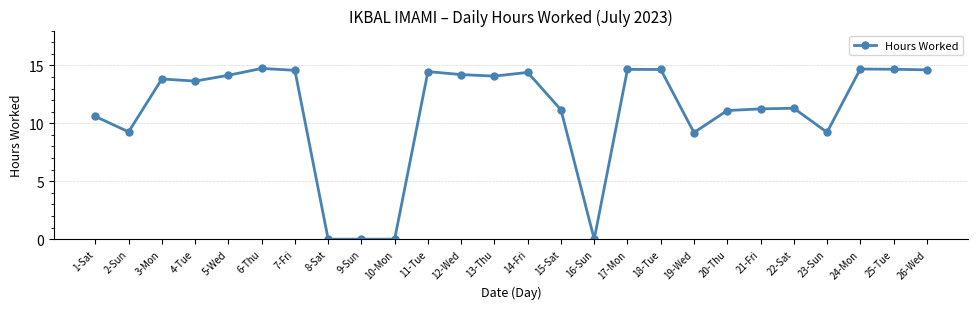

What is the greatest value displayed?

14.7